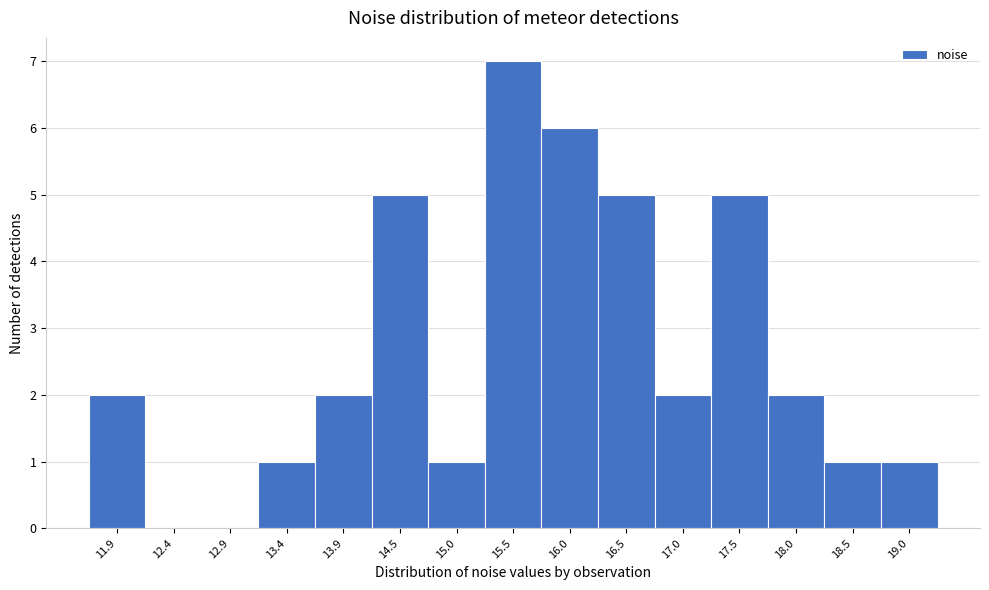

Reading left to right, transcribe this chart: for each bar, give the range it covers on the x-axis and its height. Neither the bar edges nor the heights are printed on the chart, so give them approximately, as read against the axes.

11.7 to 12.2: 2
12.2 to 12.7: 0
12.7 to 13.2: 0
13.2 to 13.7: 1
13.7 to 14.2: 2
14.2 to 14.7: 5
14.7 to 15.2: 1
15.2 to 15.7: 7
15.7 to 16.2: 6
16.2 to 16.7: 5
16.7 to 17.2: 2
17.2 to 17.7: 5
17.7 to 18.2: 2
18.2 to 18.7: 1
18.7 to 19.3: 1